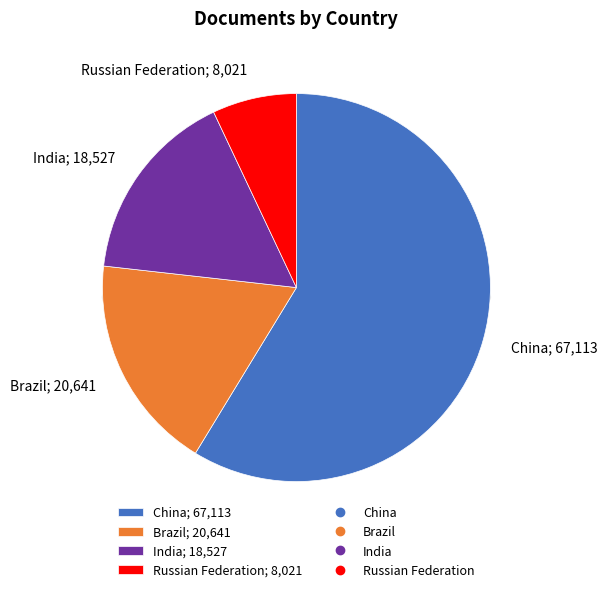

Which has a higher value, Brazil or Russian Federation?

Brazil